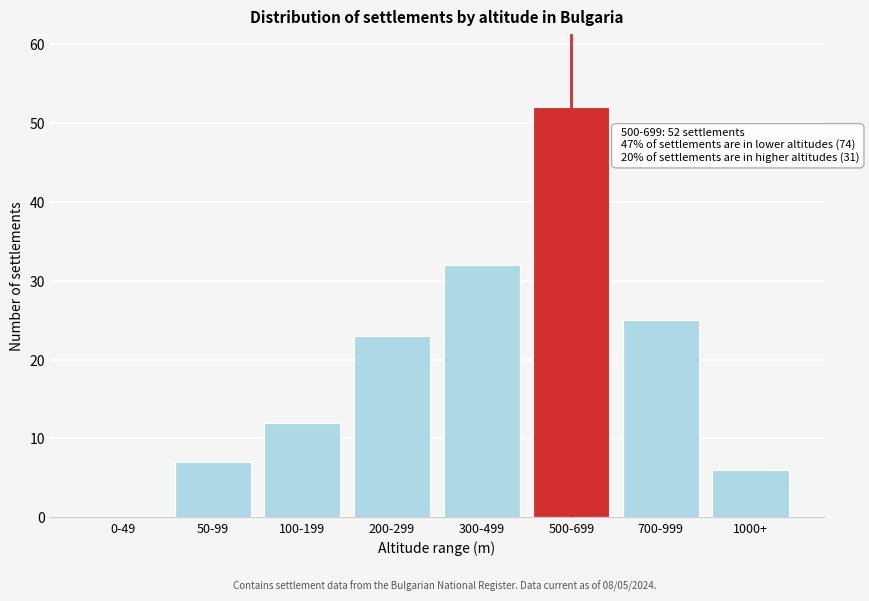

Reading left to right, what are all the values shown in this chart?

0-49=0	50-99=7	100-199=12	200-299=23	300-499=32	500-699=52	700-999=25	1000+=6